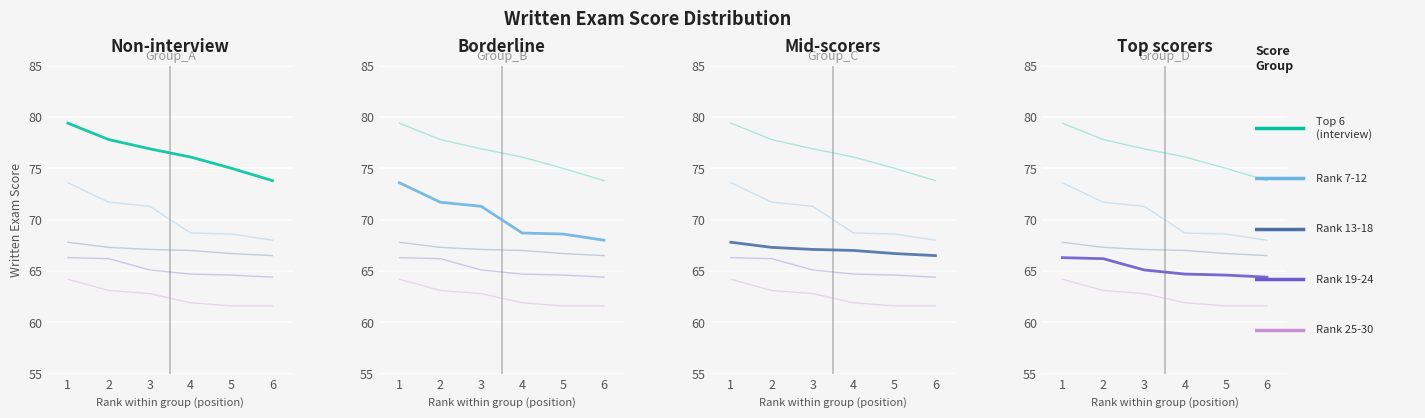

Which category has the highest value in the Rank 7-12 series?

1